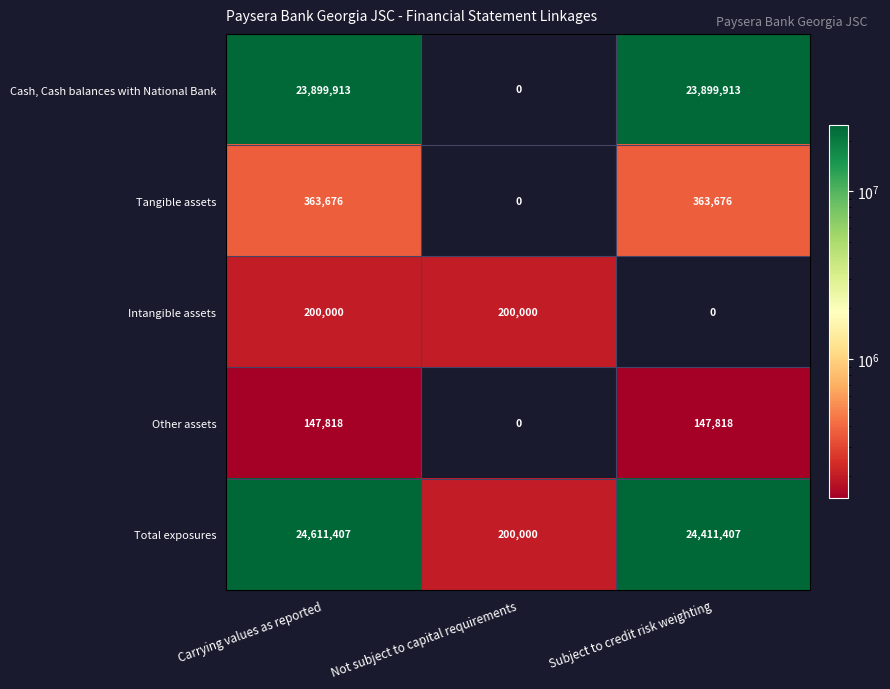

What is the highest value of the Cash, Cash balances with National Bank series?

23899913